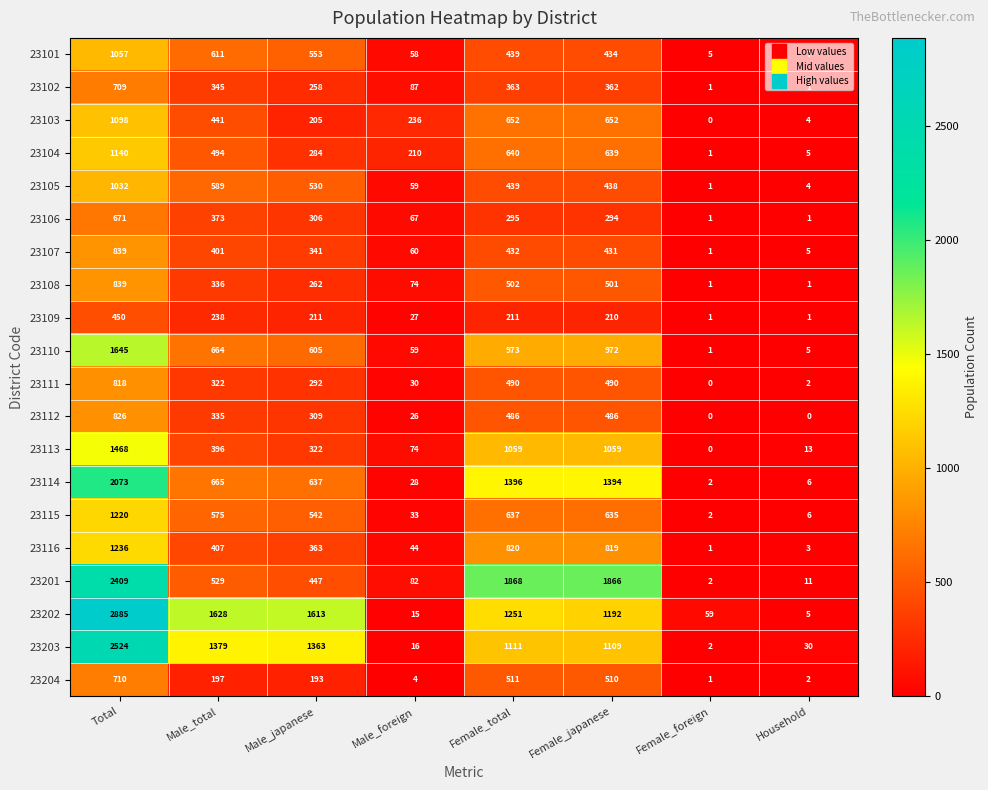

The 23109 series shows 132 at Male_japanese. True or false?

False